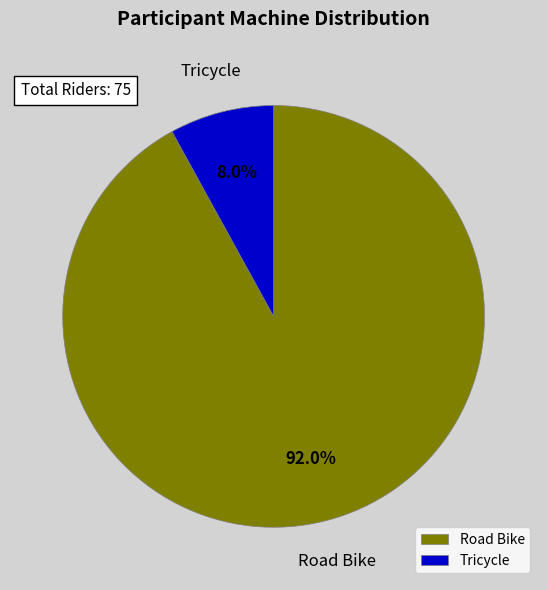

To the nearest percent, what is the difference between the largest and smallest slice percentages?

84%